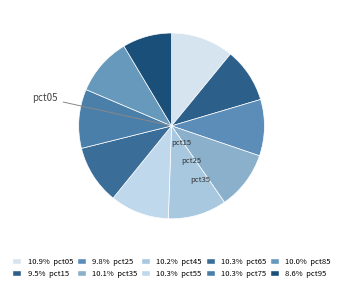

What is the smallest slice in the pie chart?

pct95